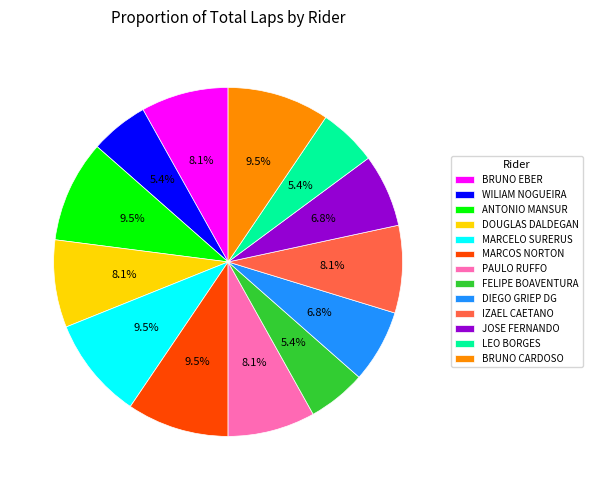

To the nearest percent, what percentage of the pie is JOSE FERNANDO?

7%